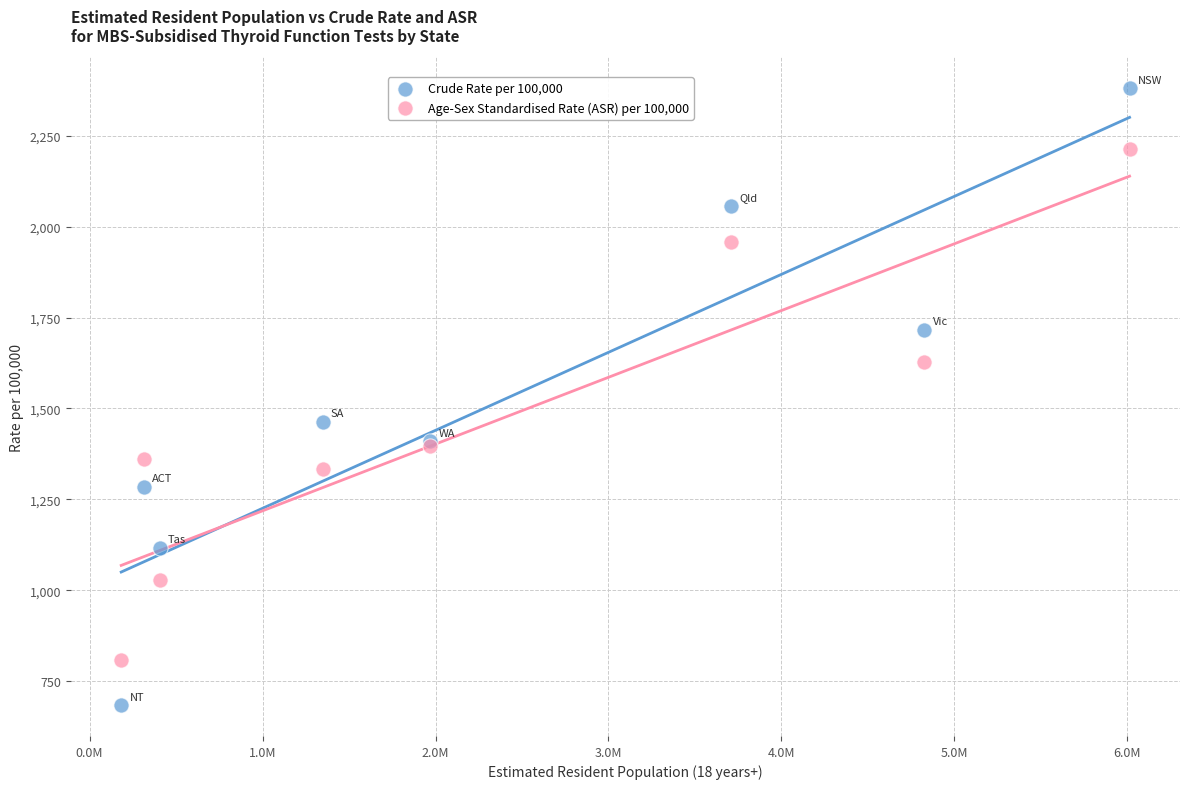

Across all series, what Y value is closest to 1532?

1463